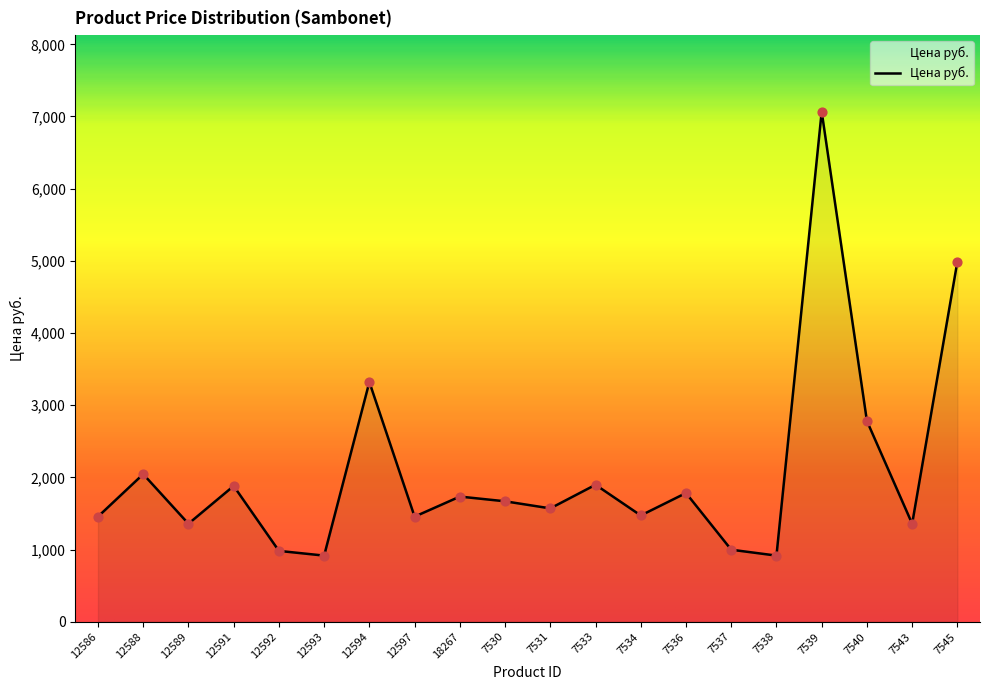

What is the change in value from 12592 to 7531?

+588.9